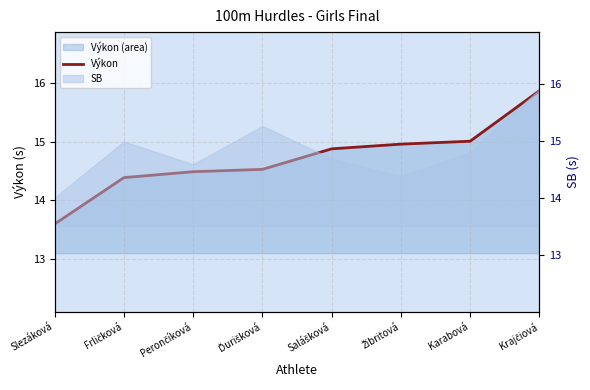

How many categories are shown in the chart?

8